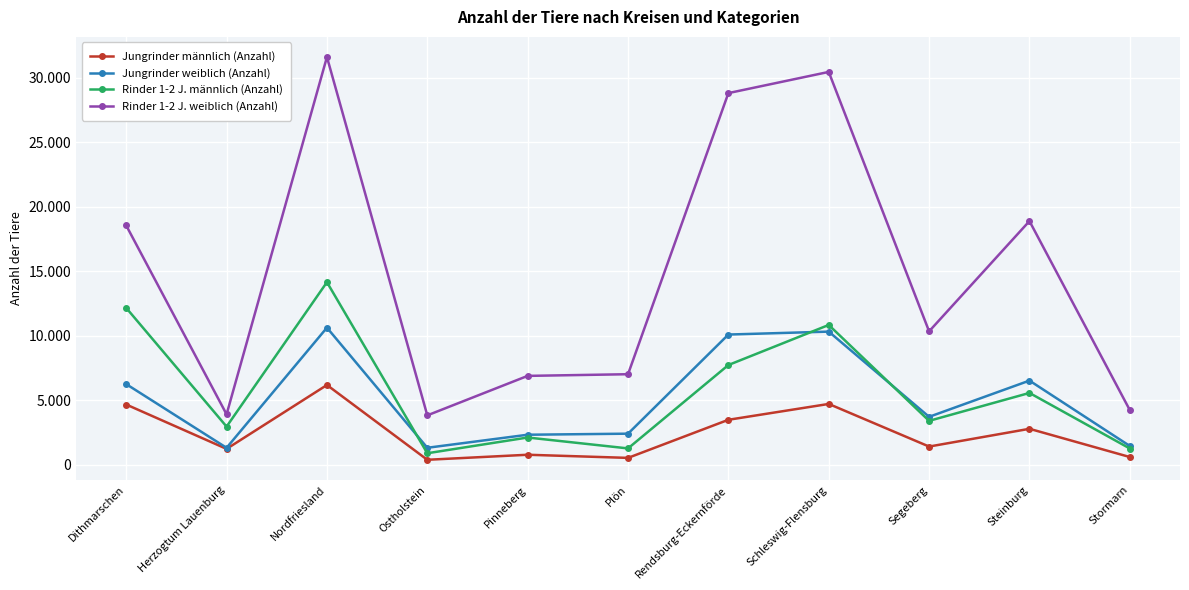

Is this an area chart (filled region under the line)?

No